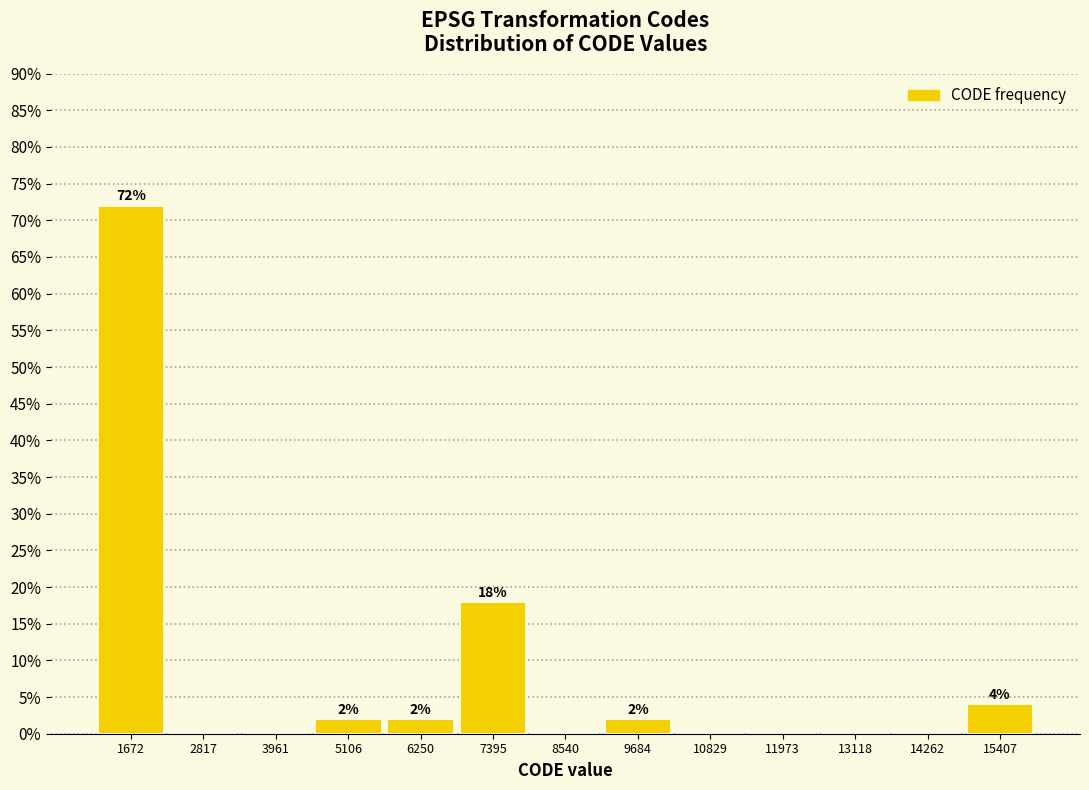

Over which range of the x-axis is the bar tallest?

1200 to 2200